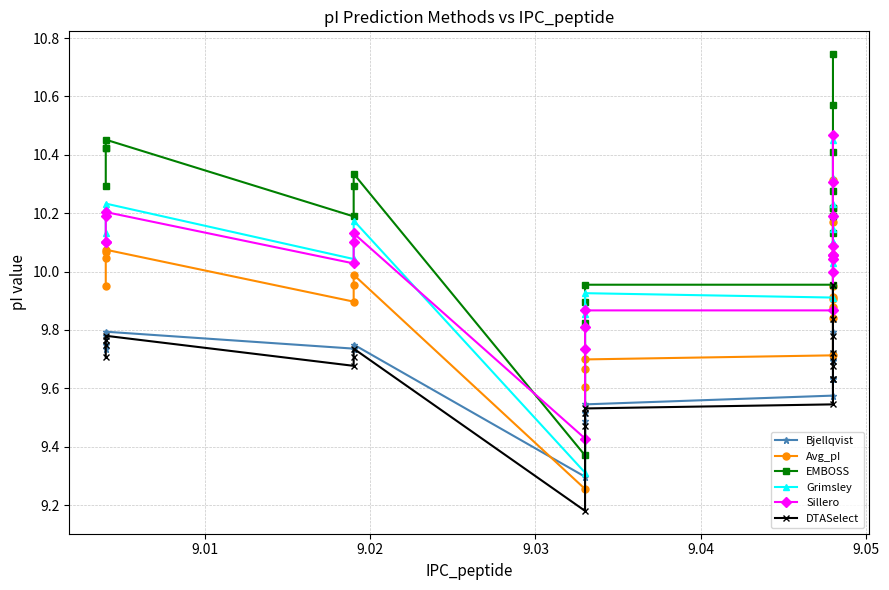

True or false: Sillero and Bjellqvist cross at least once.

False